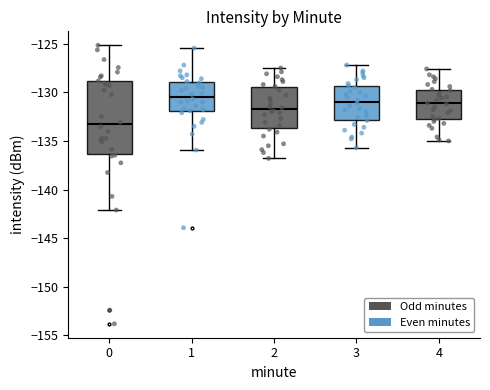

Reading left to right, read every box against the y-axis: the position of its median line, the range the box covers, and the ends of its whiskers. The values are not printed on the chart, so give them approximately, as read against the axis.

0: median -133.5, box -136.5 to -129.0, whiskers -142.0 to -125.0
1: median -130.5, box -132.0 to -129.0, whiskers -136.0 to -125.5
2: median -131.5, box -133.5 to -129.5, whiskers -137.0 to -127.5
3: median -131.0, box -133.0 to -129.5, whiskers -135.5 to -127.0
4: median -131.0, box -133.0 to -129.5, whiskers -135.0 to -127.5